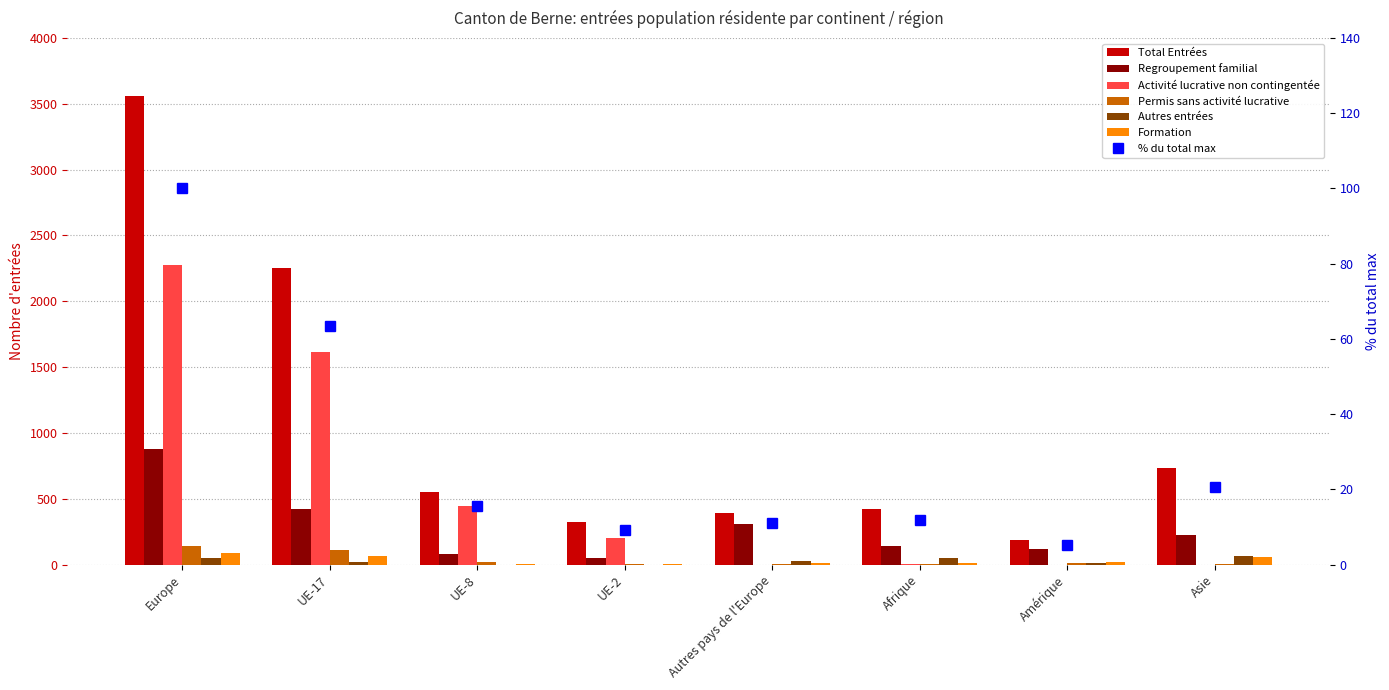

What is the sum of all Regroupement familial values?

2229